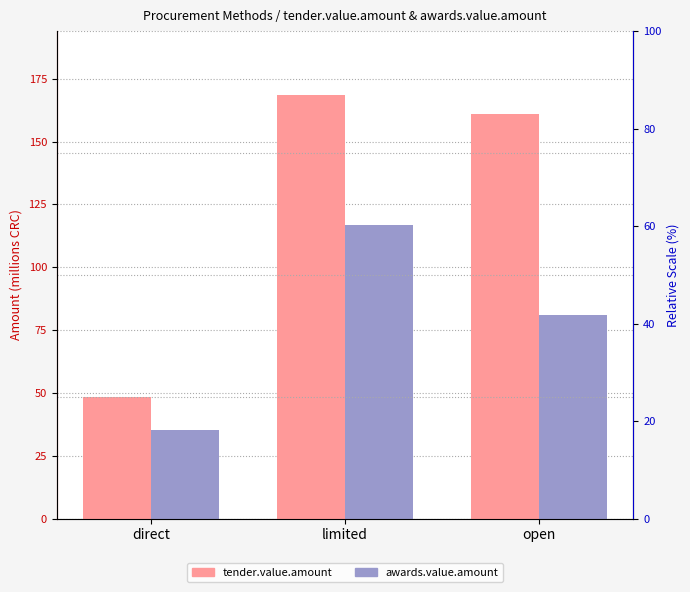

At which category does the chart reach its minimum across all series?

direct